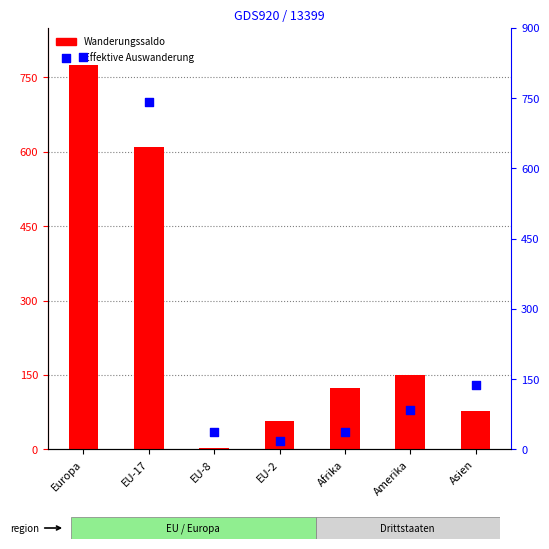

At how many categories does at least one series exceed 529?

2